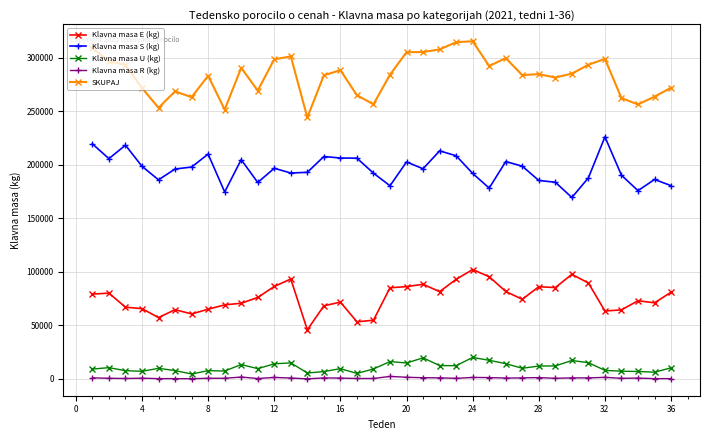

How many data points in Klavna masa U (kg) are less than 9882?

18